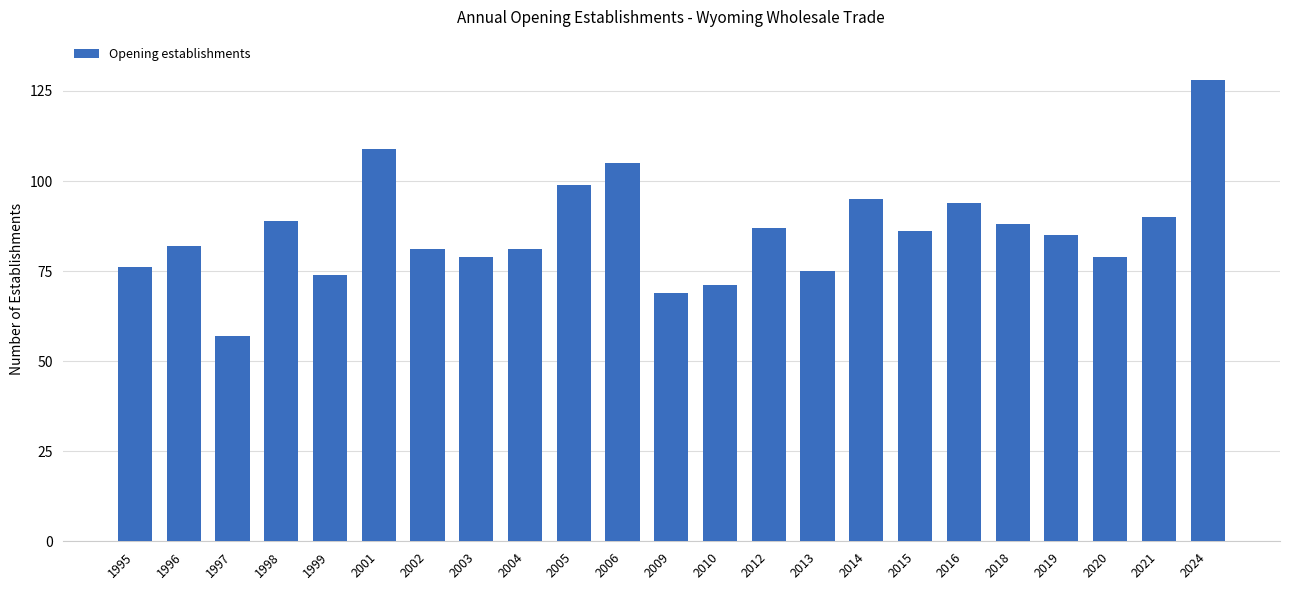

How many bars are there in total?

23